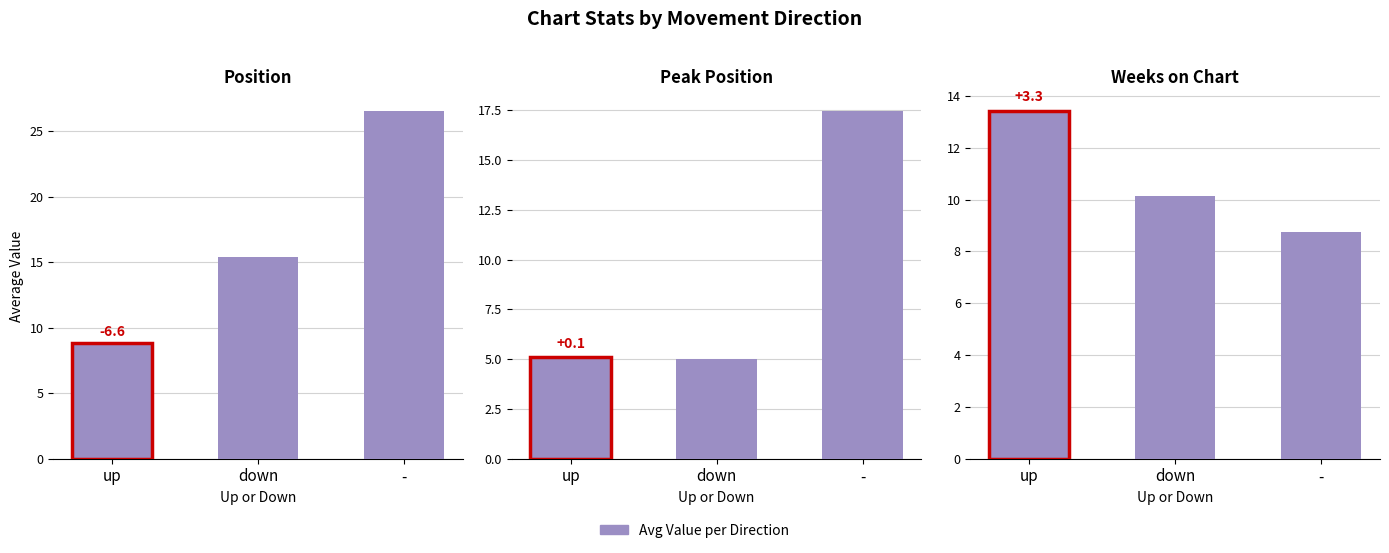

Are the bars horizontal?

No